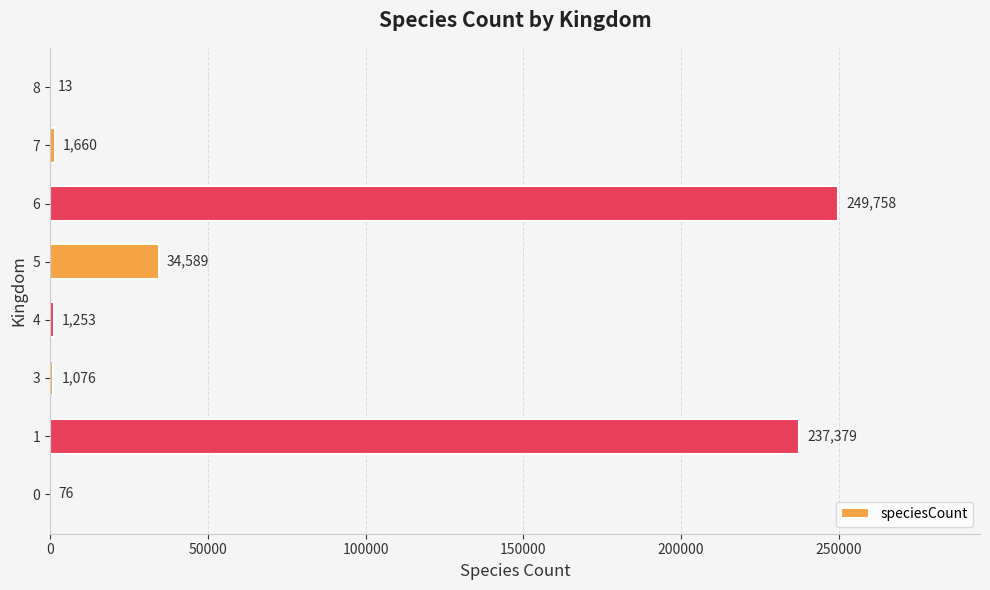

At which category does the chart reach its peak across all series?

6